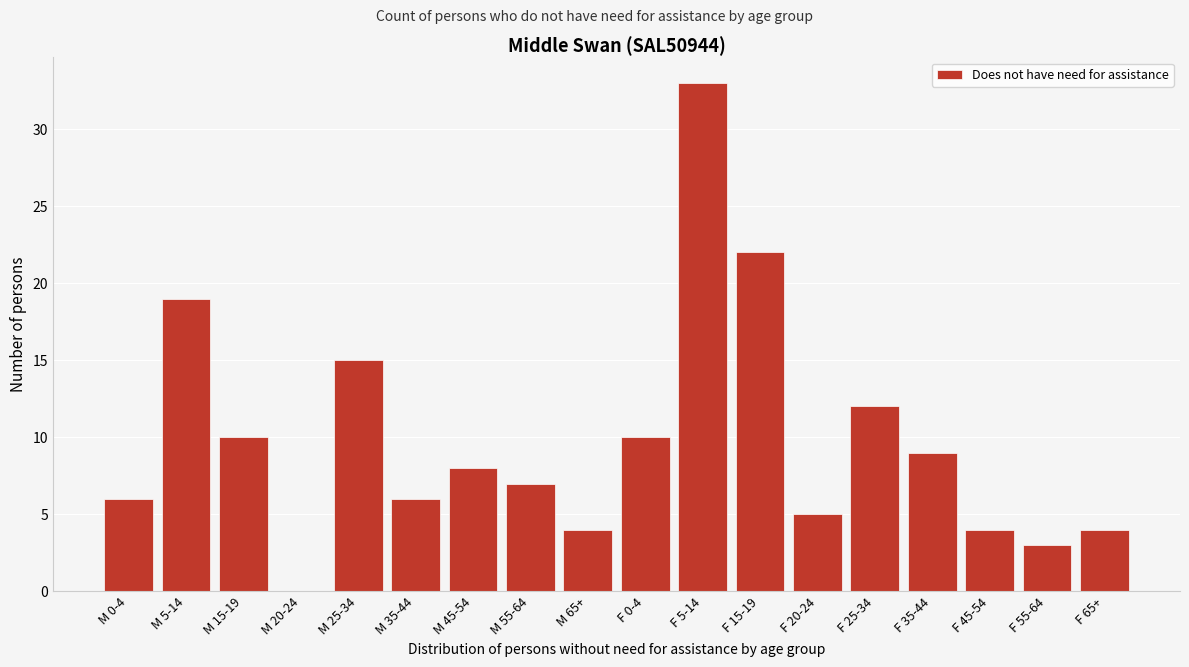

Reading left to right, extract all data points from this chart.

M 0-4=6	M 5-14=19	M 15-19=10	M 20-24=0	M 25-34=15	M 35-44=6	M 45-54=8	M 55-64=7	M 65+=4	F 0-4=10	F 5-14=33	F 15-19=22	F 20-24=5	F 25-34=12	F 35-44=9	F 45-54=4	F 55-64=3	F 65+=4